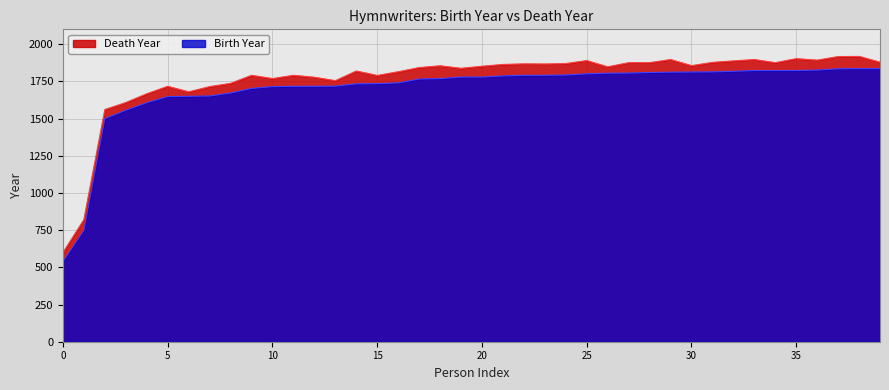

True or false: Death Year and Birth Year cross at least once.

False